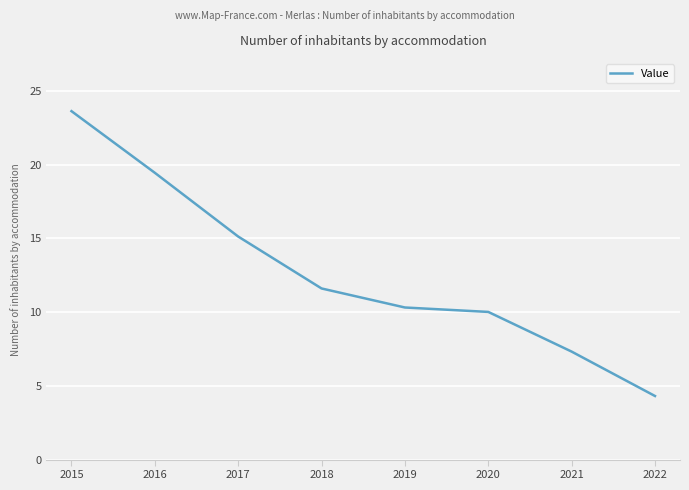

What is the difference between the maximum and minimum values?

19.3